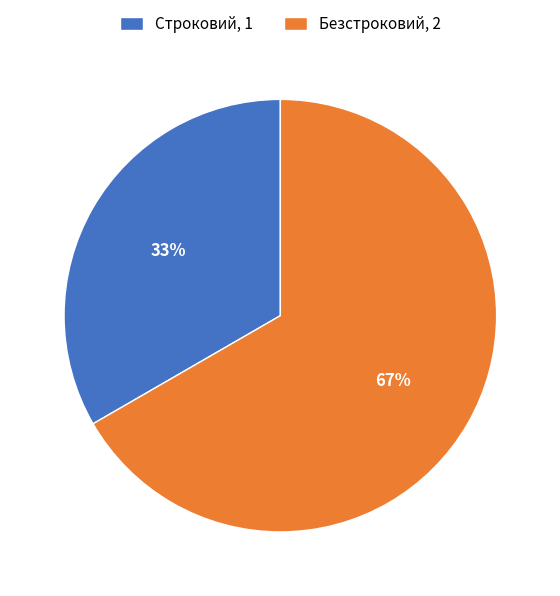

What is the majority slice?

Безстроковий